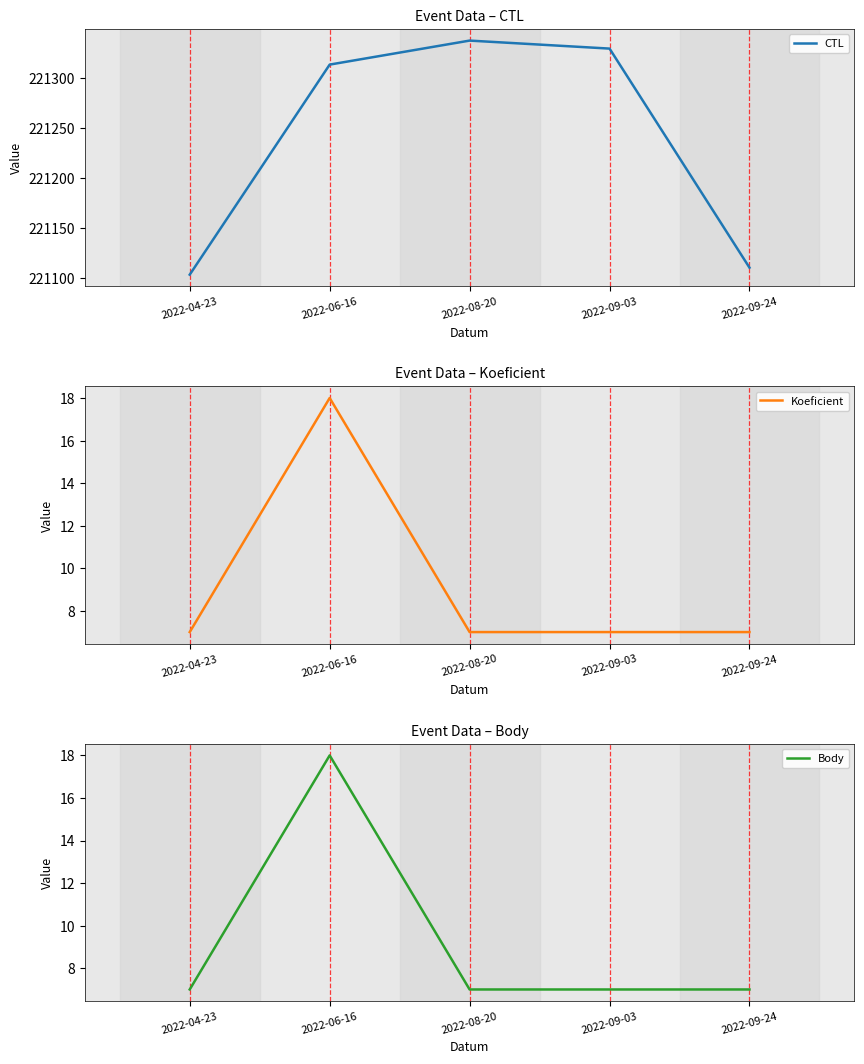

True or false: CTL has a value of 221329 at 2022-09-03.

True